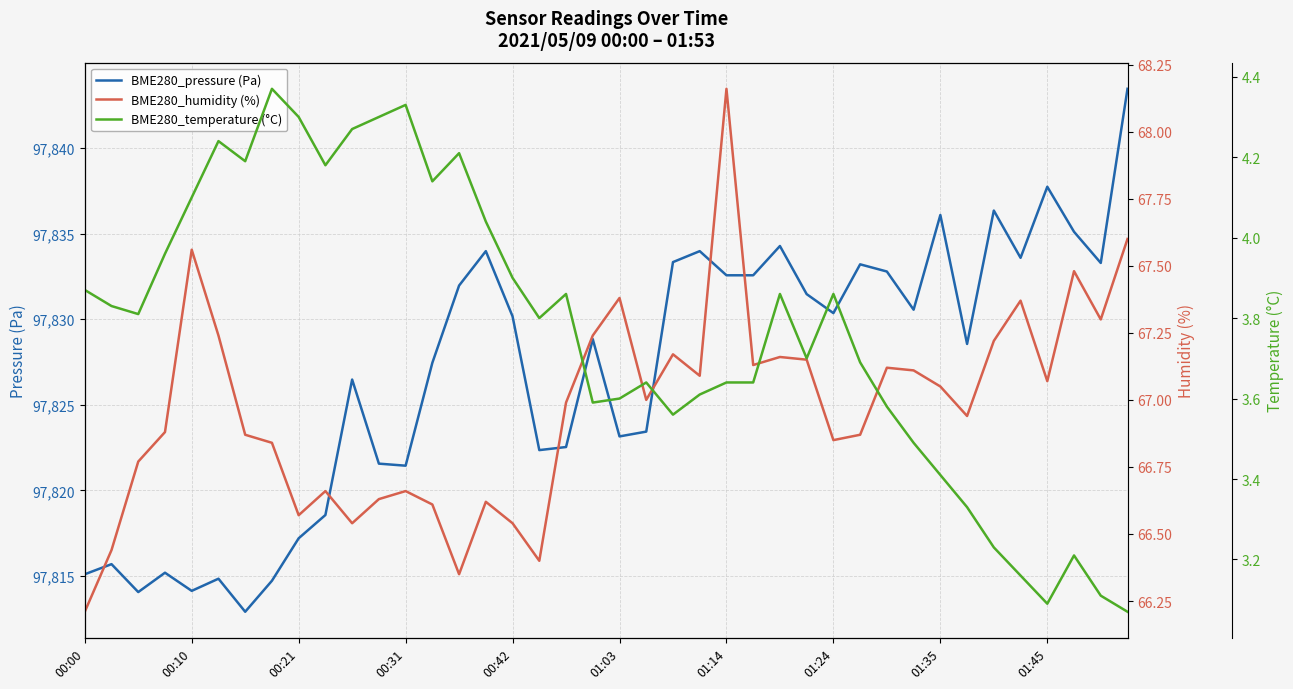

Where is BME280_temperature (°C) nearest to the value 3?

39